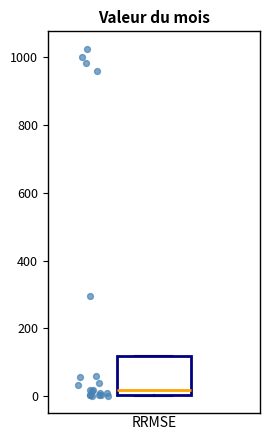

Read this box plot against the y-axis: the position of the median line, the range covered by the box, and the ends of both whiskers. The values are not printed on the chart, so give them approximately, as read against the axis.

median 20, box 0 to 120, whiskers 0 to 120